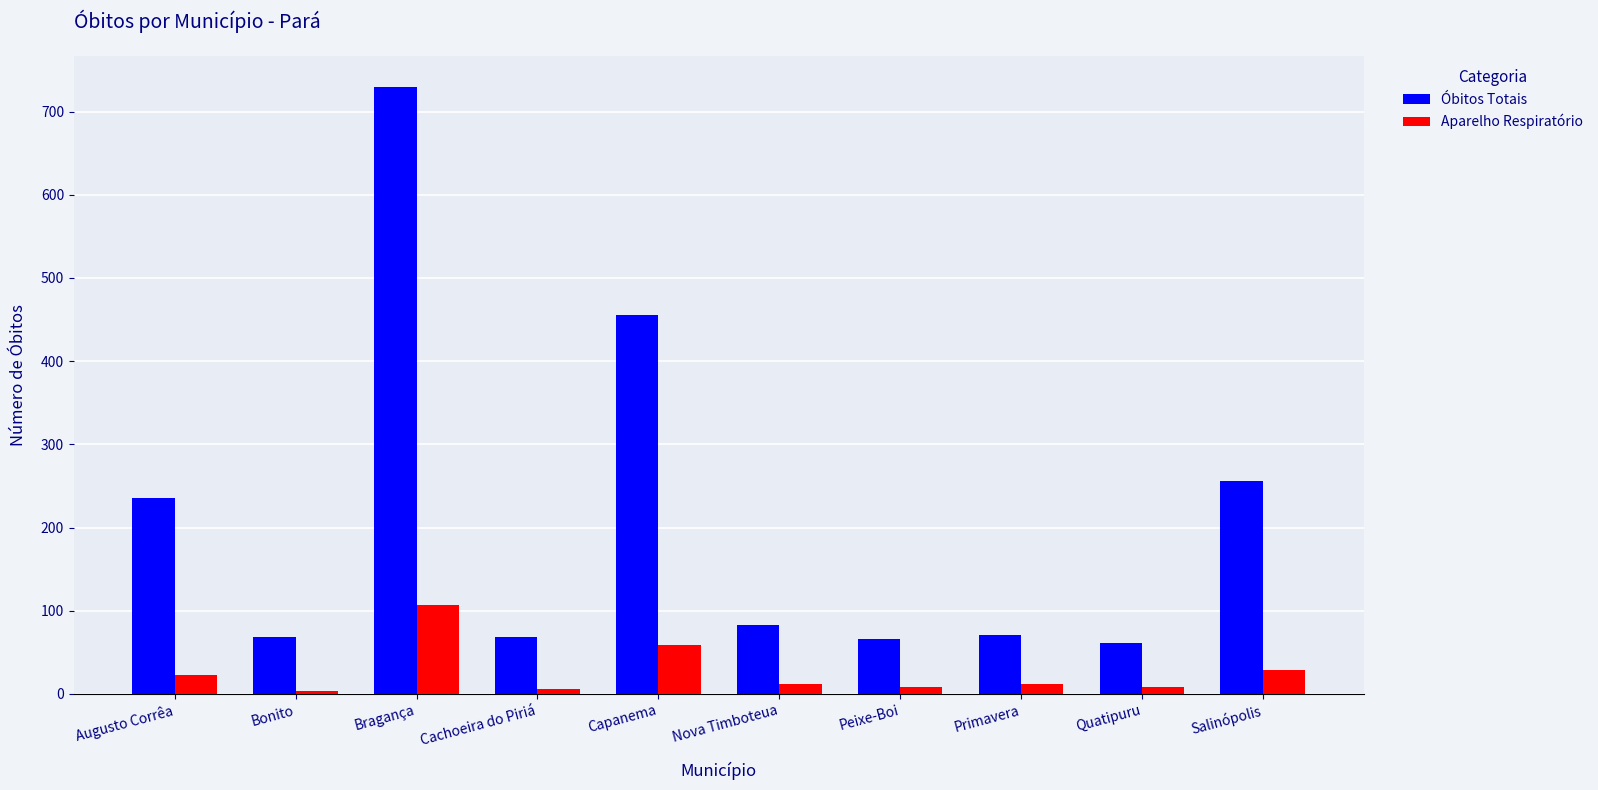

What is the maximum value for Aparelho Respiratório?

107